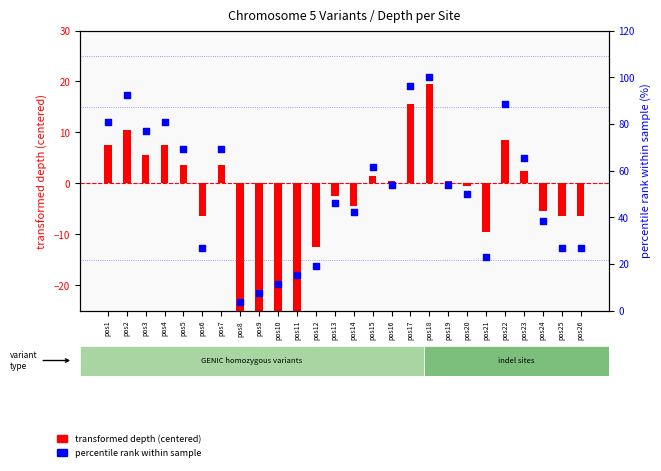

Which series has the largest Y range (max minus min)?

percentile rank within sample